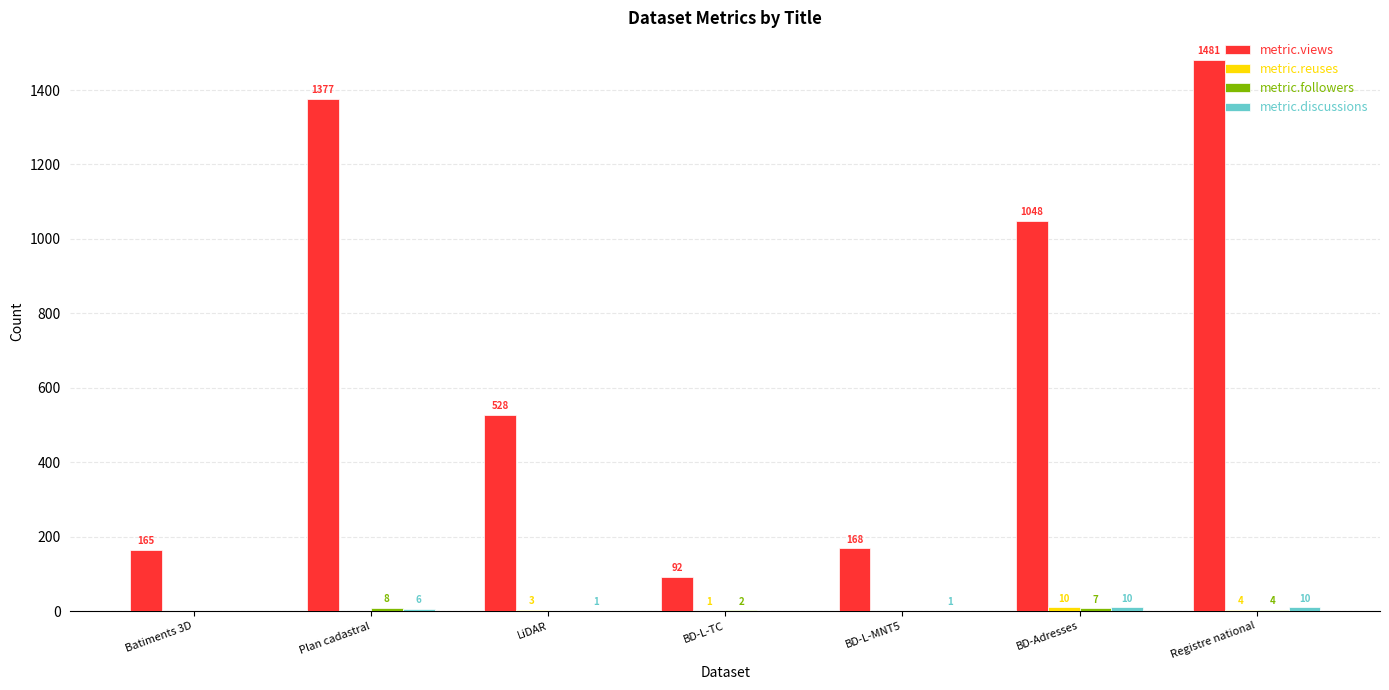

How many groups of bars are there?

7